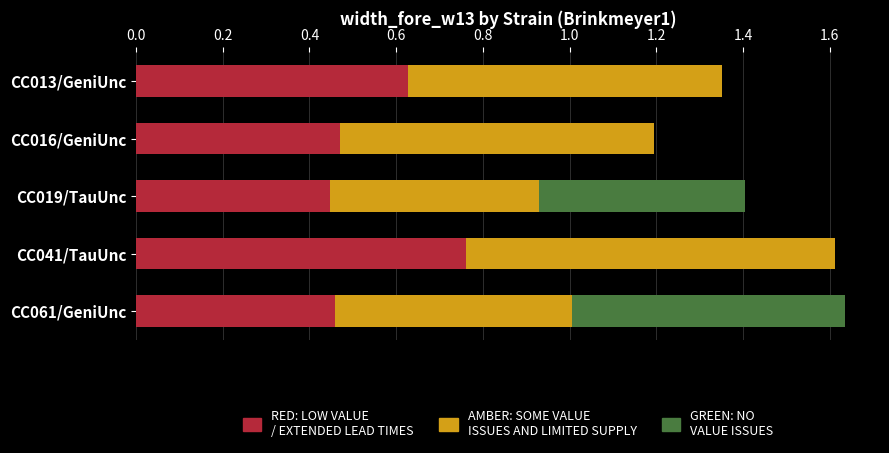

What is the total value across all series at CC061/GeniUnc?

1.6